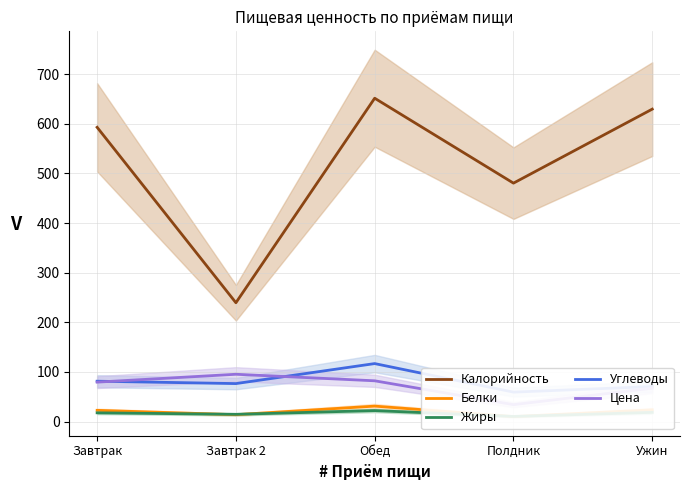

Reading left to right, extract all data points from this chart.

Калорийность: 593.0	239.5	651.6	480.5	629.6
Белки: 22.7	13.9	31.2	10.1	23.7
Жиры: 17.7	14.7	22.2	10.4	18.6
Углеводы: 81.4	76.6	116.9	59.4	70.6
Цена: 79.5	95.4	82.2	34.1	67.4